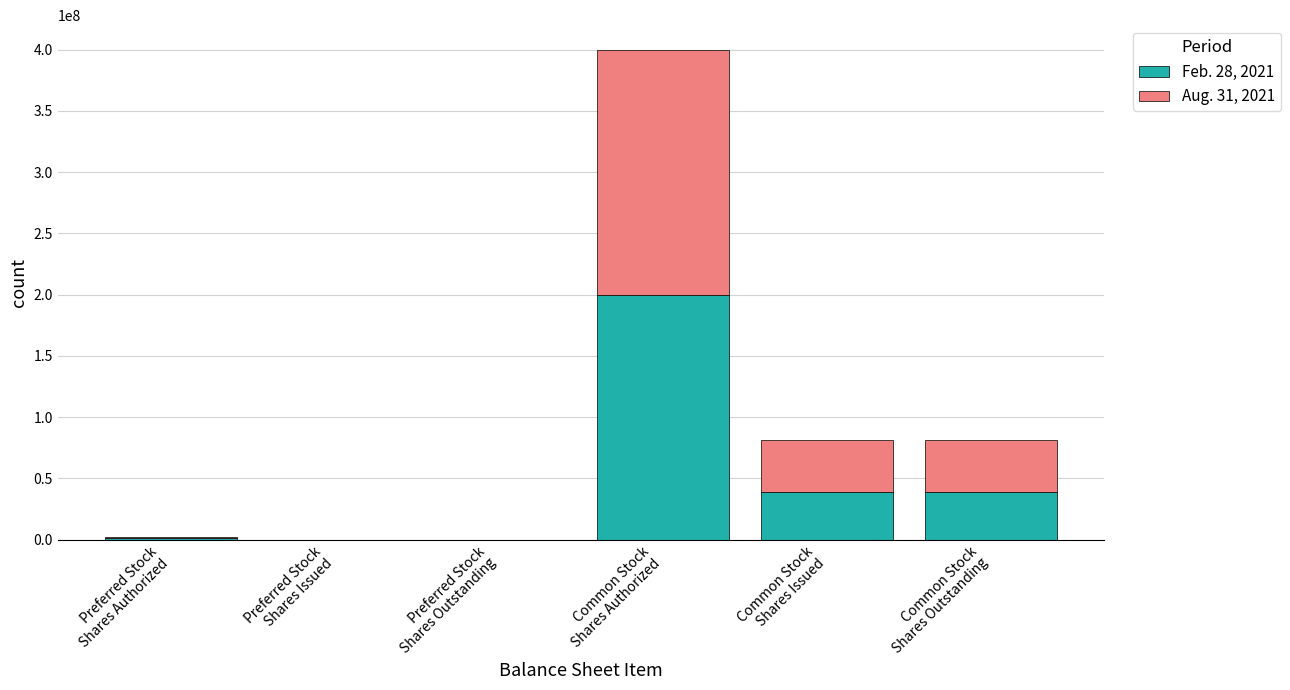

Are the bars grouped side by side (vs. stacked)?

No